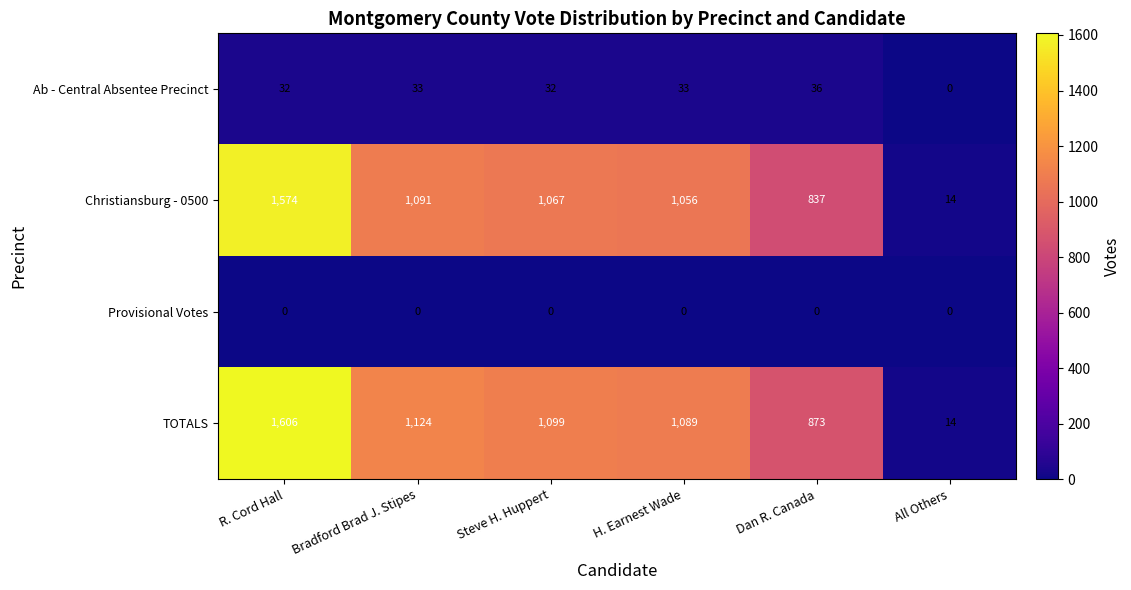

Count the number of categories in the chart.

6